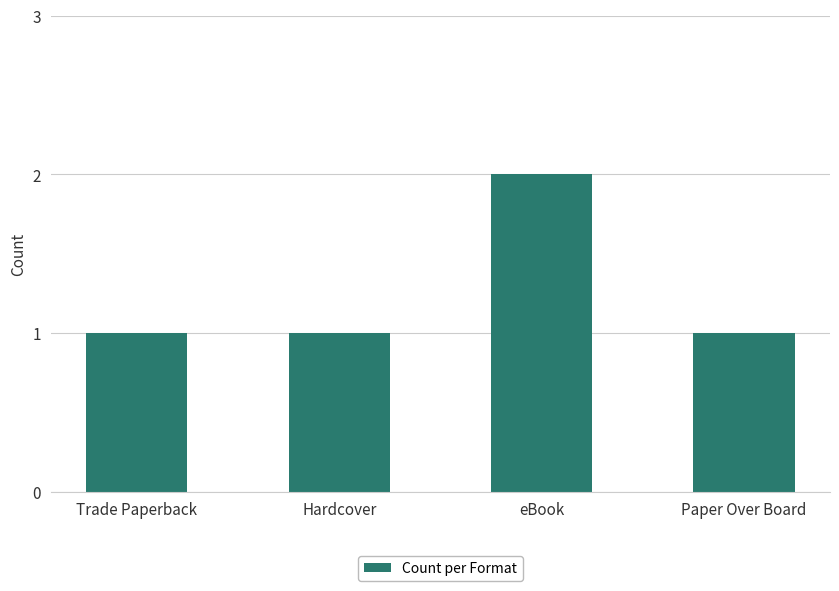

Is it true that the value at Trade Paperback is 1?

True